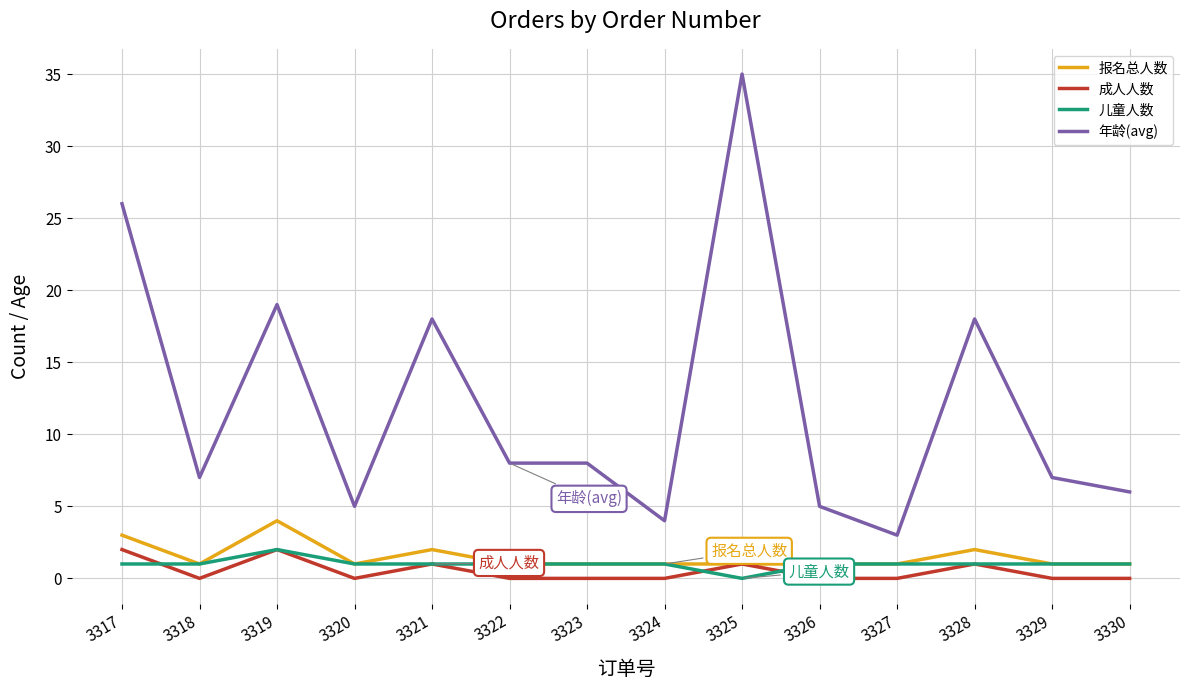

Reading right to left, list all the values displayed in this chart.

报名总人数: 3330=1	3329=1	3328=2	3327=1	3326=1	3325=1	3324=1	3323=1	3322=1	3321=2	3320=1	3319=4	3318=1	3317=3
成人人数: 3330=0	3329=0	3328=1	3327=0	3326=0	3325=1	3324=0	3323=0	3322=0	3321=1	3320=0	3319=2	3318=0	3317=2
儿童人数: 3330=1	3329=1	3328=1	3327=1	3326=1	3325=0	3324=1	3323=1	3322=1	3321=1	3320=1	3319=2	3318=1	3317=1
年龄(avg): 3330=6	3329=7	3328=18	3327=3	3326=5	3325=35	3324=4	3323=8	3322=8	3321=18	3320=5	3319=19	3318=7	3317=26